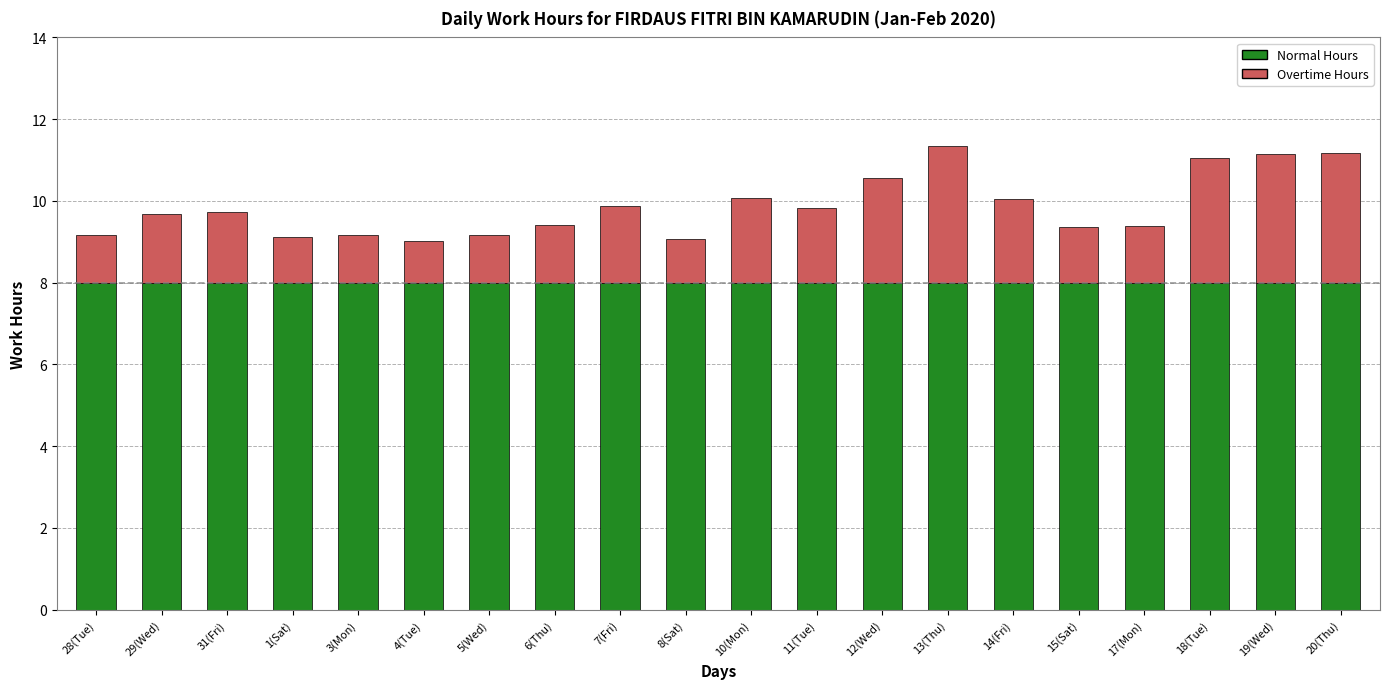

What is the sum of the Normal Hours values at 4(Tue) and 18(Tue)?

16.0